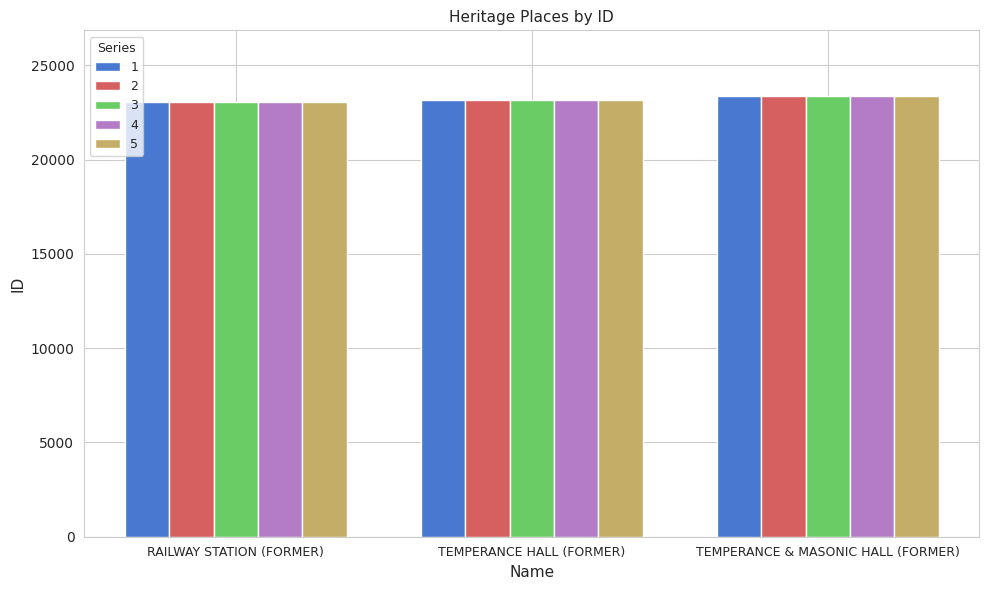

What is the highest value of the 5 series?

23355